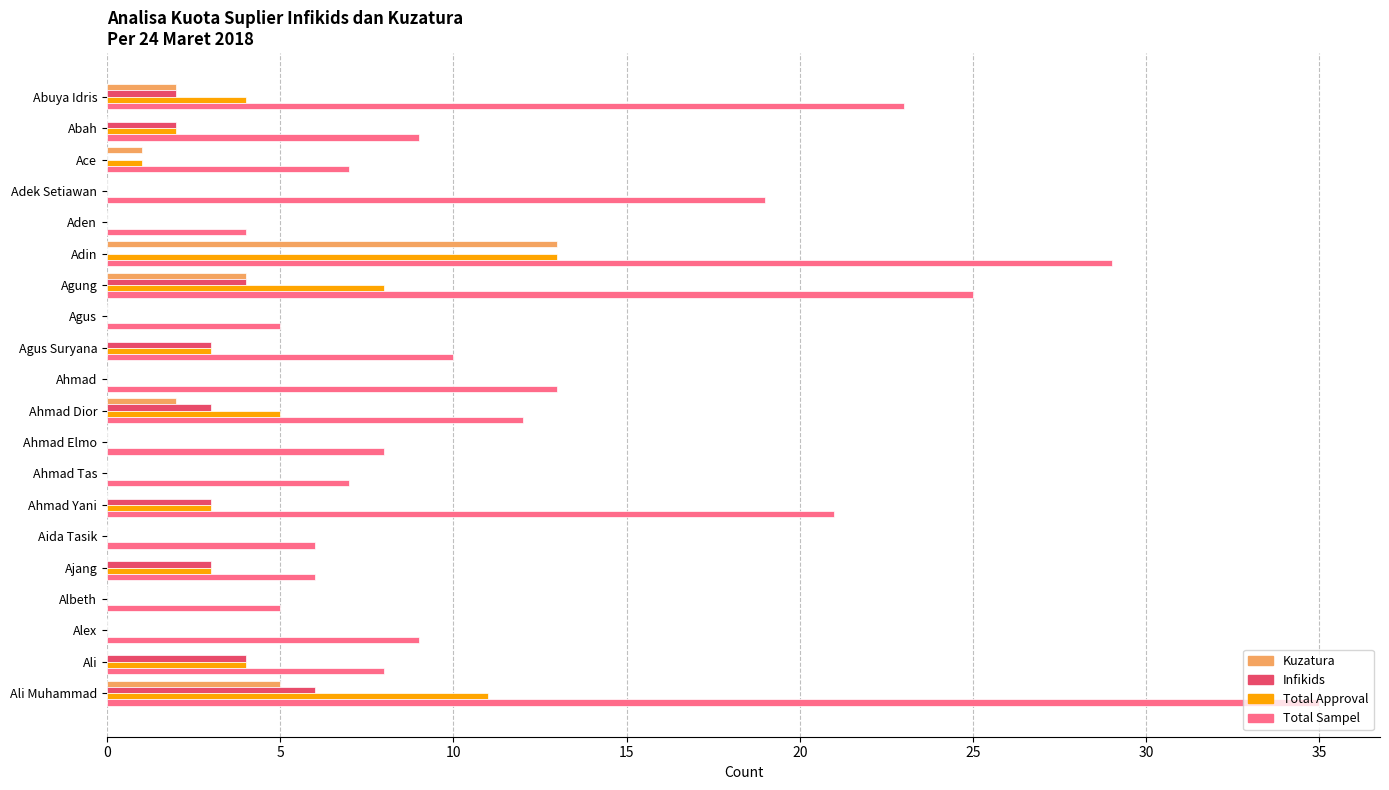

True or false: Total Sampel has a value of 7 at Agus.

False